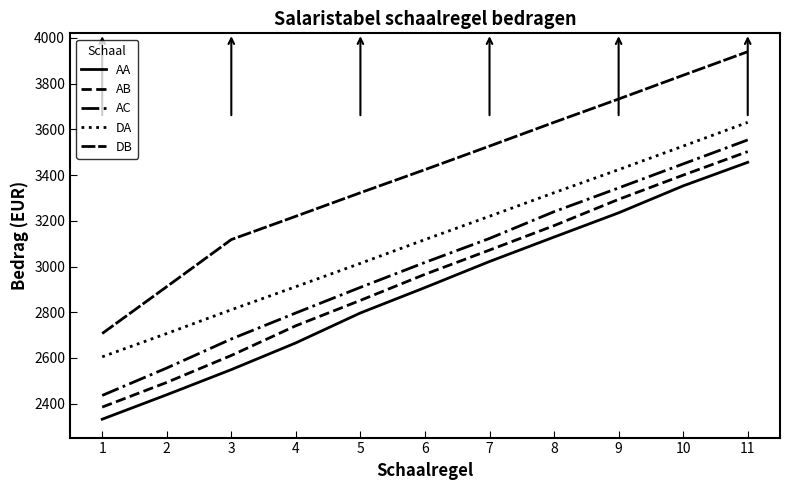

Which category has the lowest value in the DB series?

1